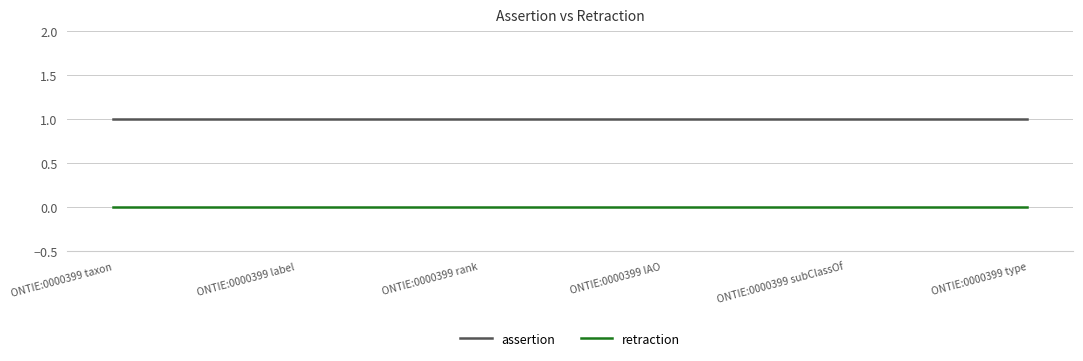

What position from the left is ONTIE:0000399 type?

6